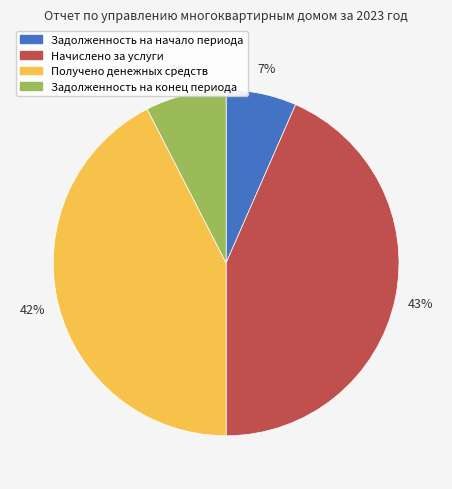

Is the sum of Задолженность на начало периода and Получено денежных средств greater than half?

No